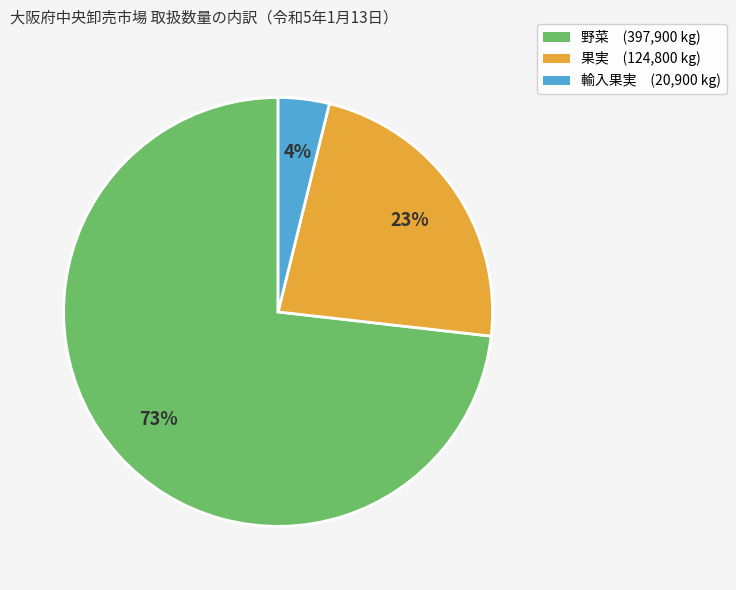

What percentage is the 果実 slice, to the nearest percent?

23%